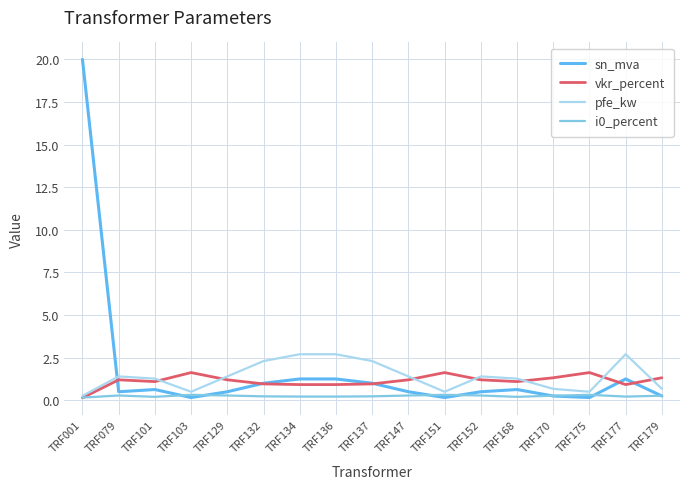

Between which two adjacent categories do pfe_kw and sn_mva first intersect?

TRF001 and TRF079